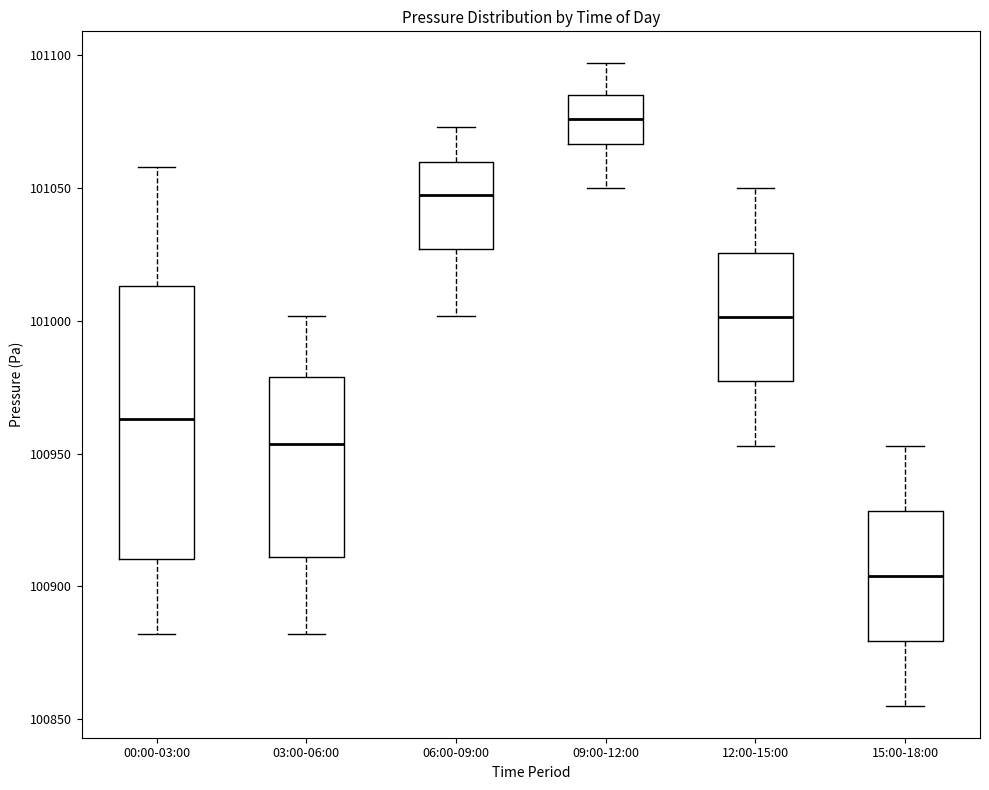

Where does the median line of the box for 12:00-15:00 sit on the y-axis? The values are not printed on the chart, so give them approximately, as read against the axis.

101000